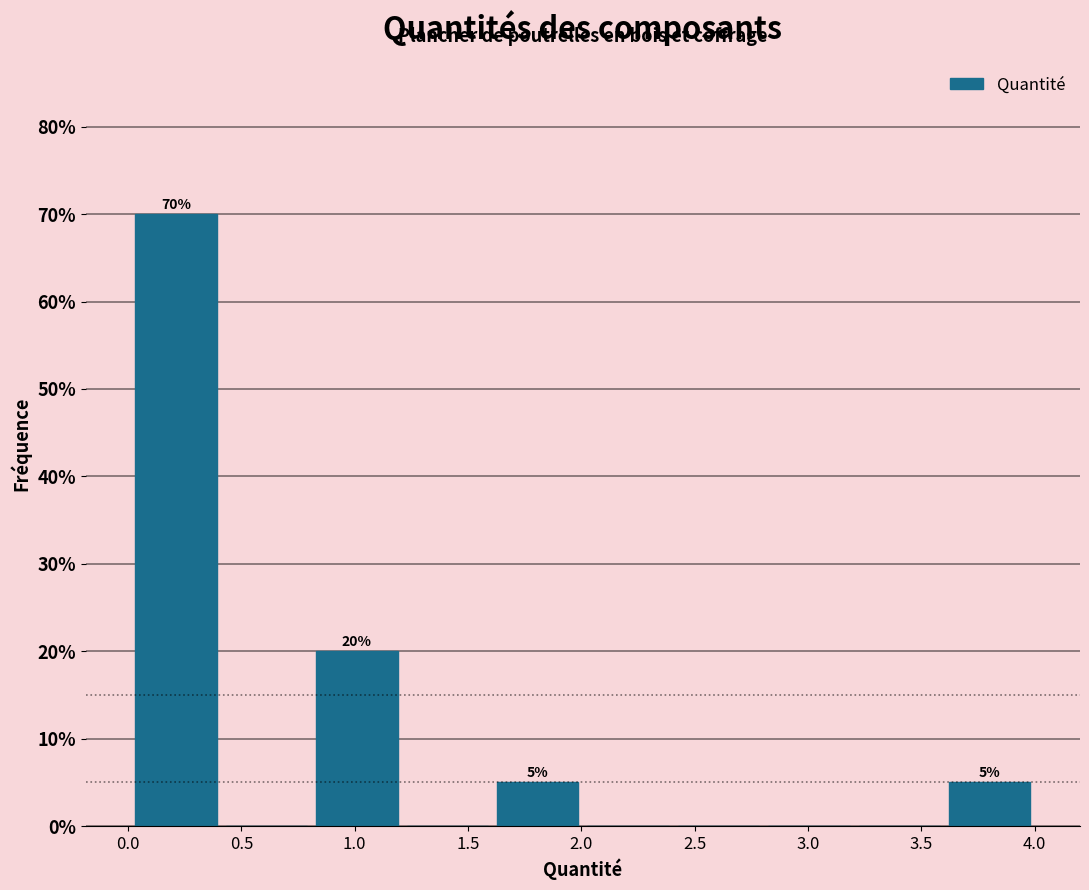

Which range on the x-axis has the tallest bar?

0.0 to 0.4